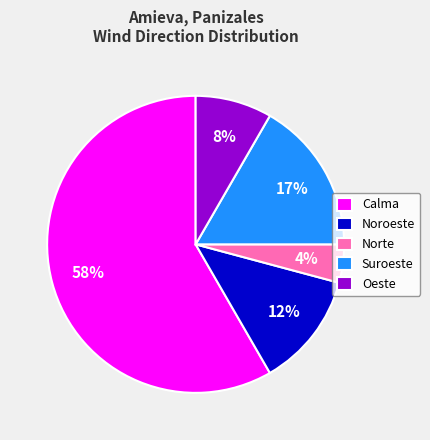

Does Oeste represent more than half of the total?

No